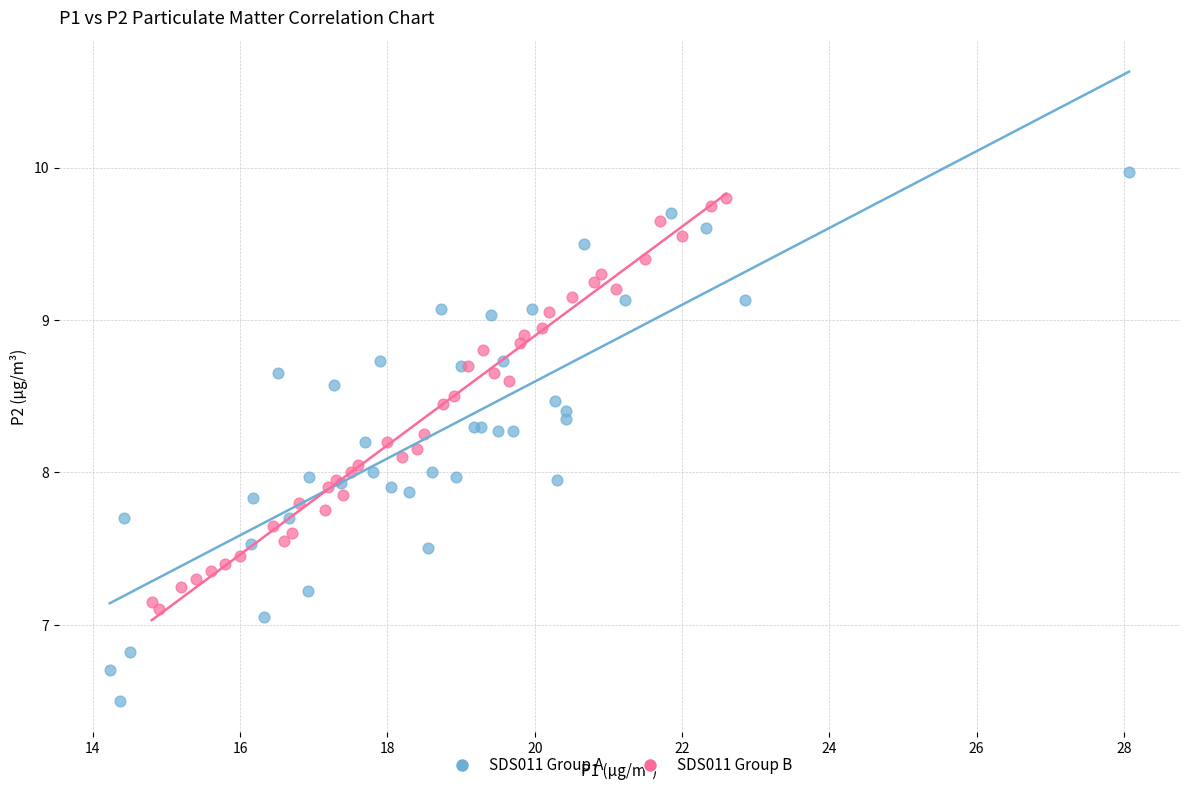

Which series has the largest Y range (max minus min)?

SDS011 Group A